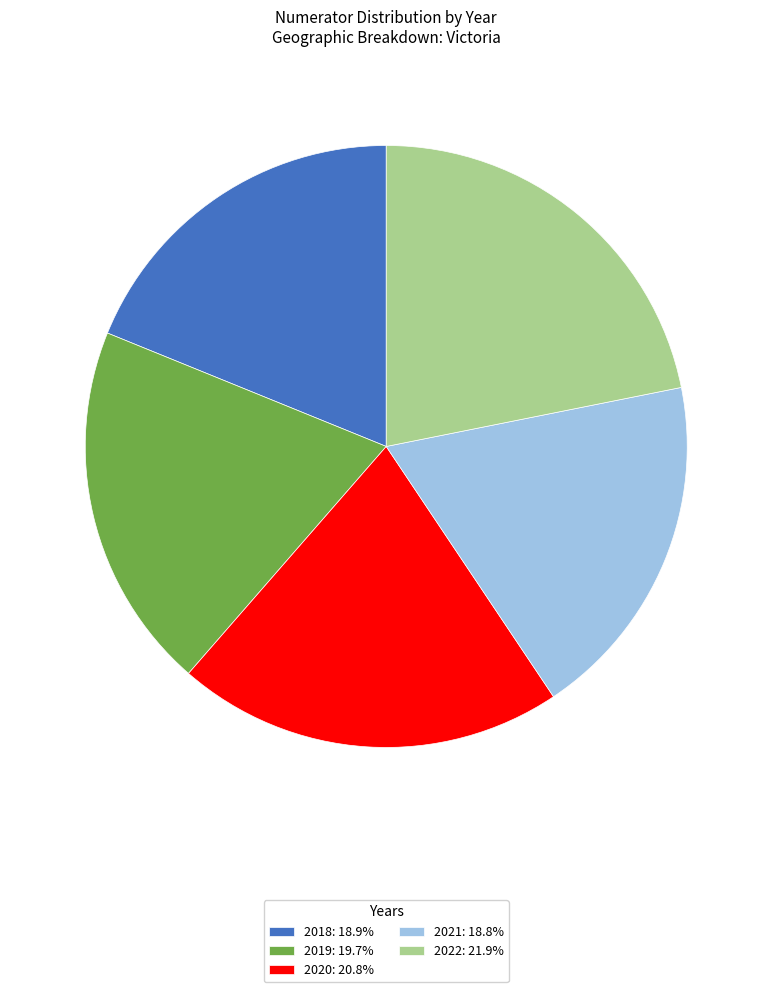

Which slice is the largest?

2022